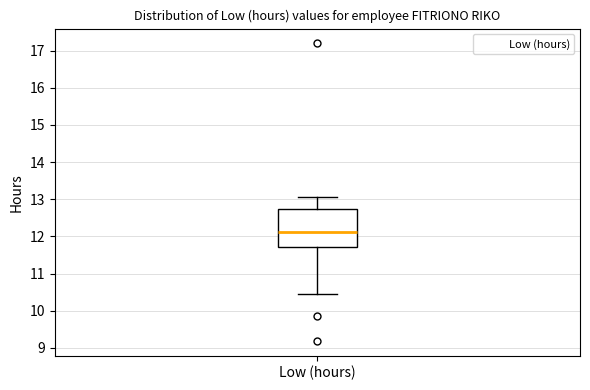

Transcribe this box plot: give where the median line is, the range the box spans, and where the two whiskers end, as read against the y-axis. The values are not printed on the chart, so give them approximately, as read against the axis.

median 12.1, box 11.7 to 12.8, whiskers 10.4 to 13.1